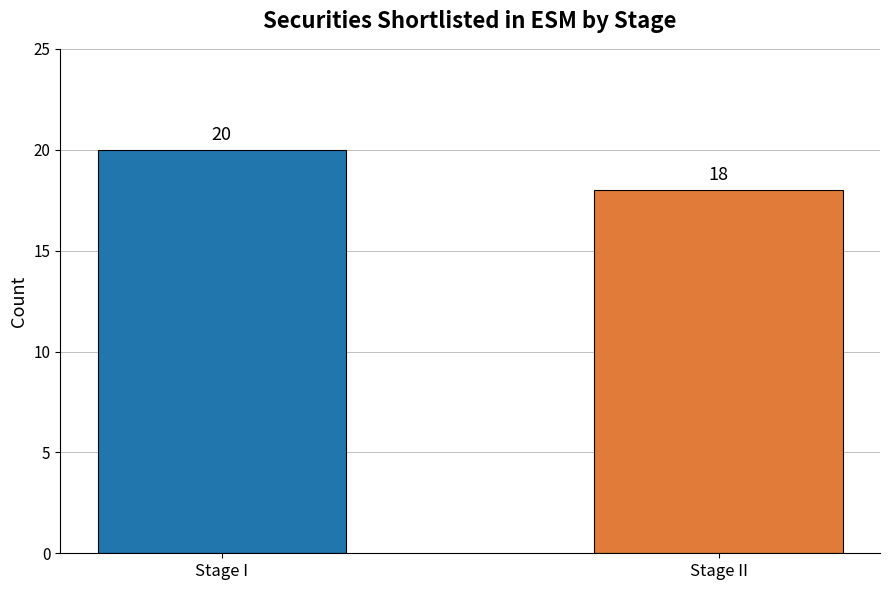

True or false: the data shows 20 at Stage I.

True